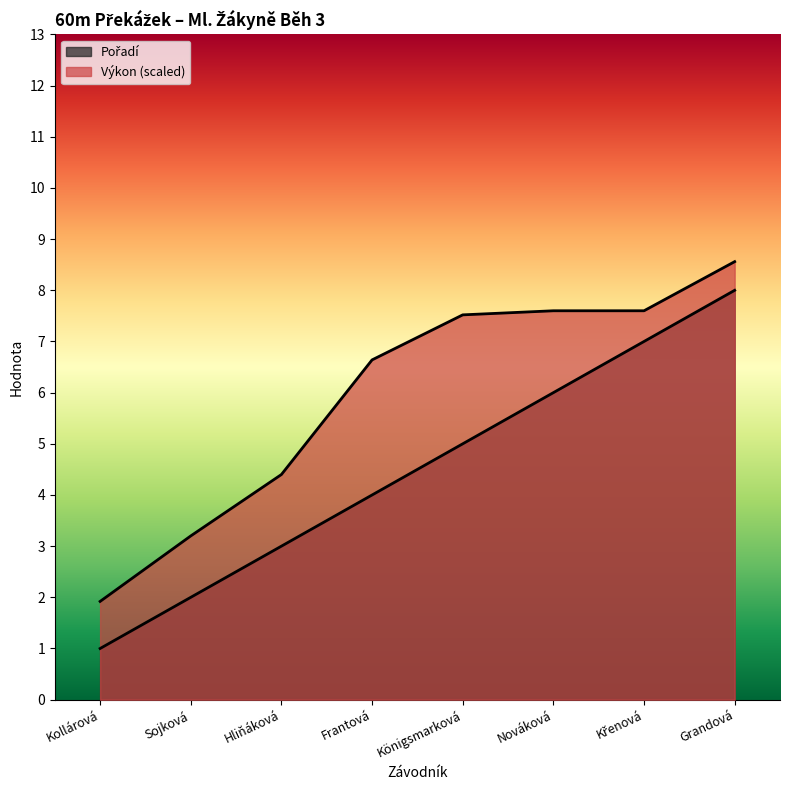

Is the value of Pořadí at Grandová greater than the value of Výkon at Königsmarková?

Yes